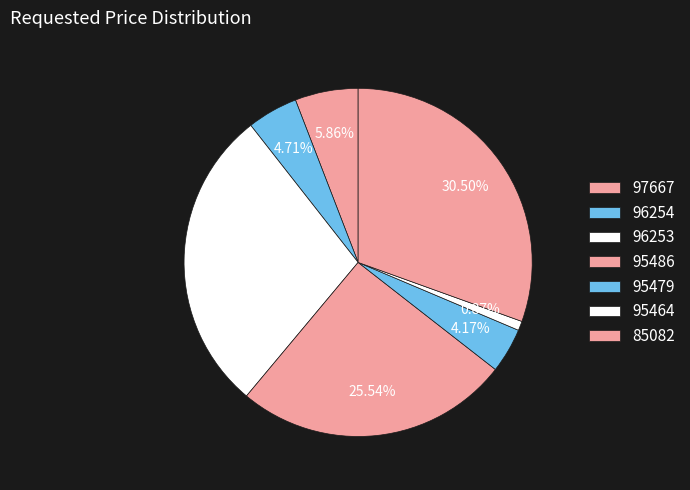

The 96254 slice represents 5% of the pie. True or false?

True